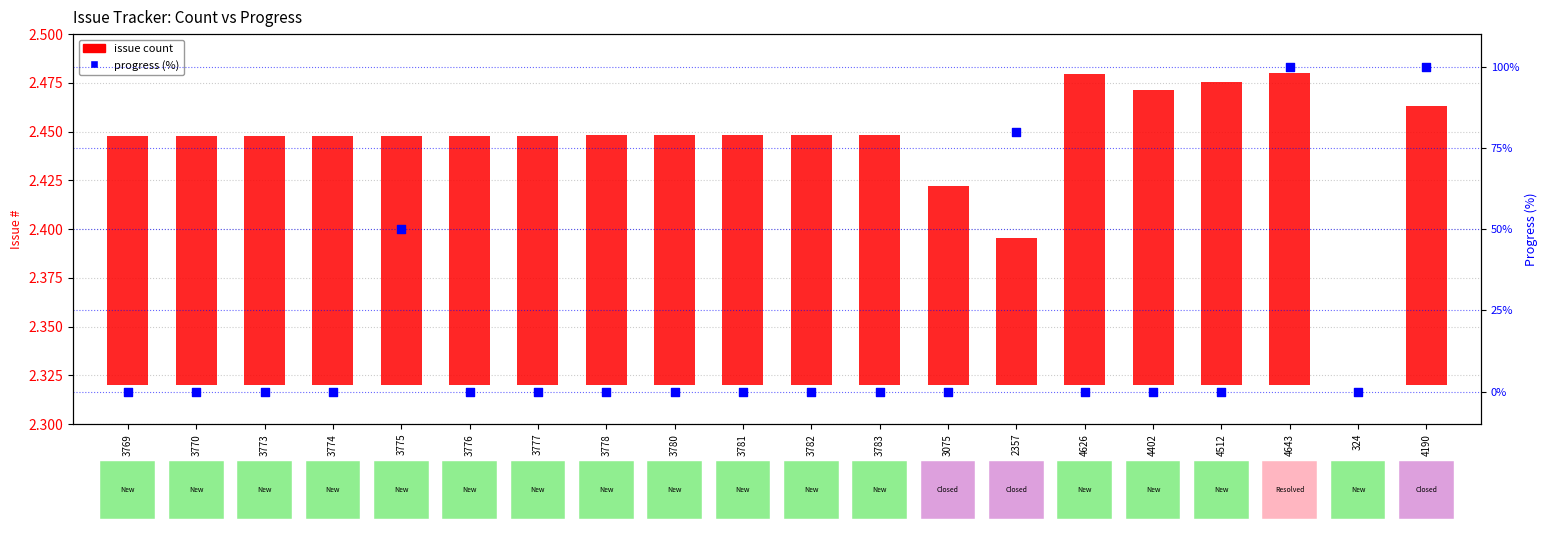

What is the total value across all series at 3778?

0.1